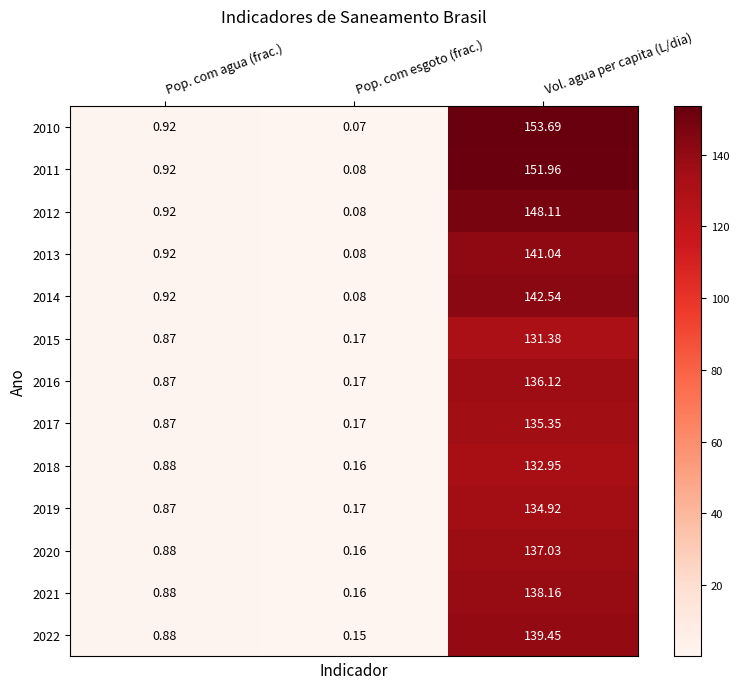

Rank the categories by 2020 value from lowest to highest.

Pop. com esgoto (frac.), Pop. com agua (frac.), Vol. agua per capita (L/dia)